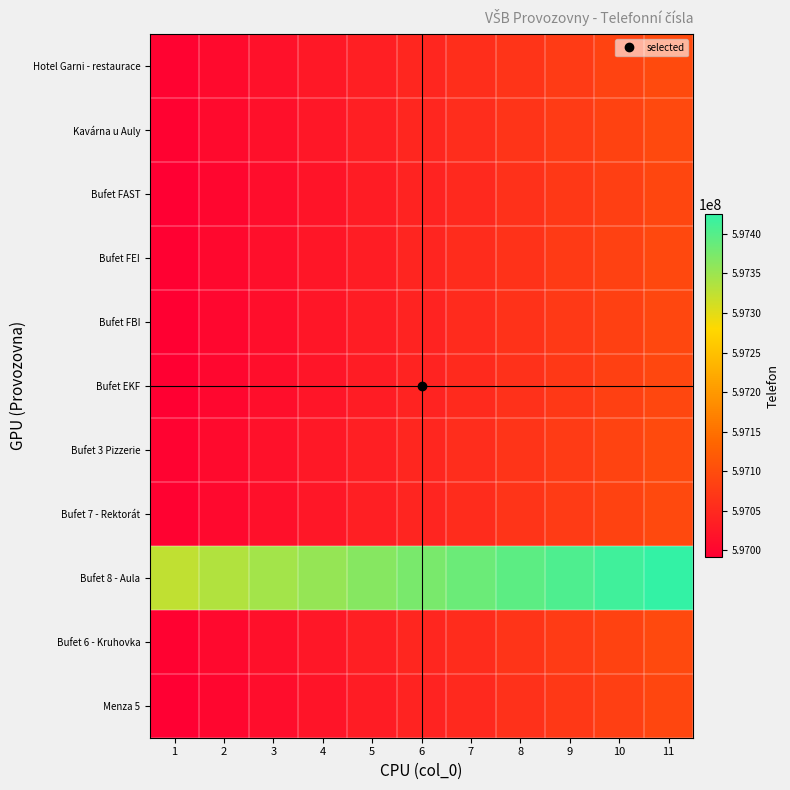

Rank the series by their maximum value, from highest to lowest.

Bufet 8 - Aula, Hotel Garni - restaurace, Bufet 3 Pizzerie, Kavárna u Auly, Bufet 6 - Kruhovka, Bufet 7 - Rektorát, Bufet FEI, Bufet FBI, Bufet EKF, Bufet FAST, Menza 5